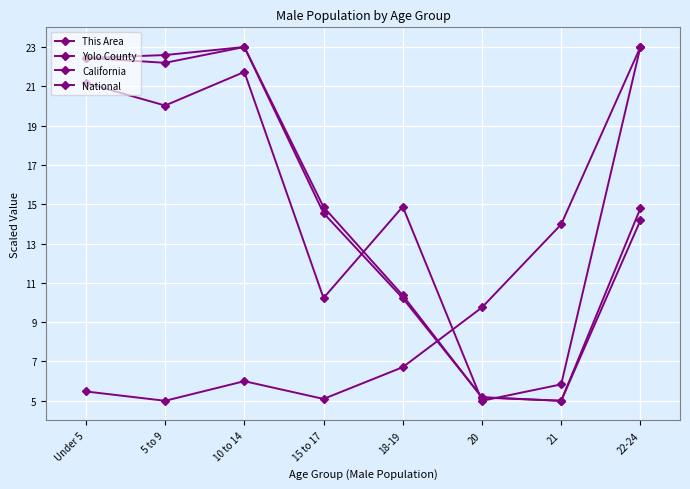

How many interior local peaks does the National series have?

1